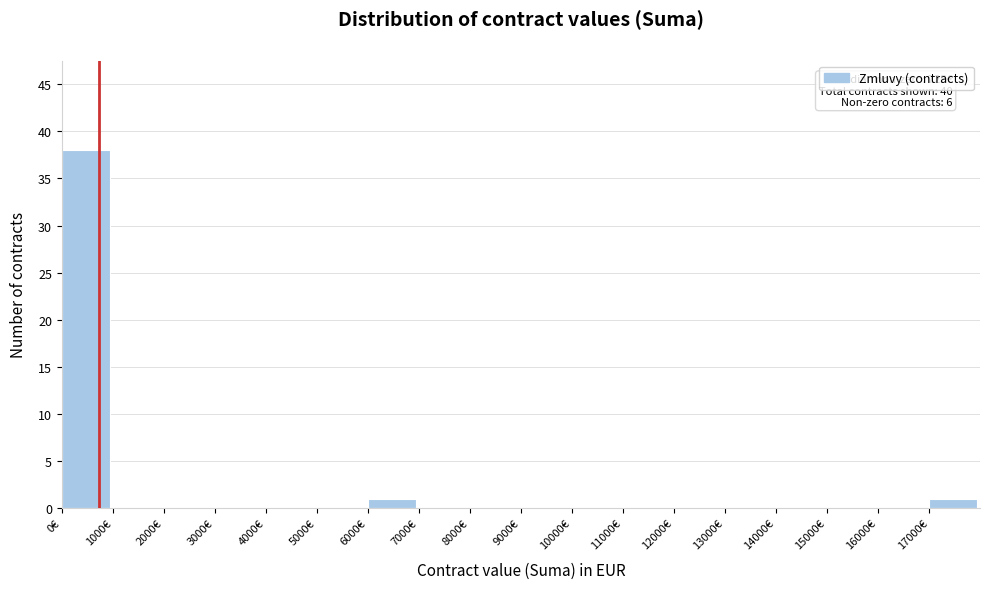

Which range on the x-axis has the tallest bar?

0 to 1000